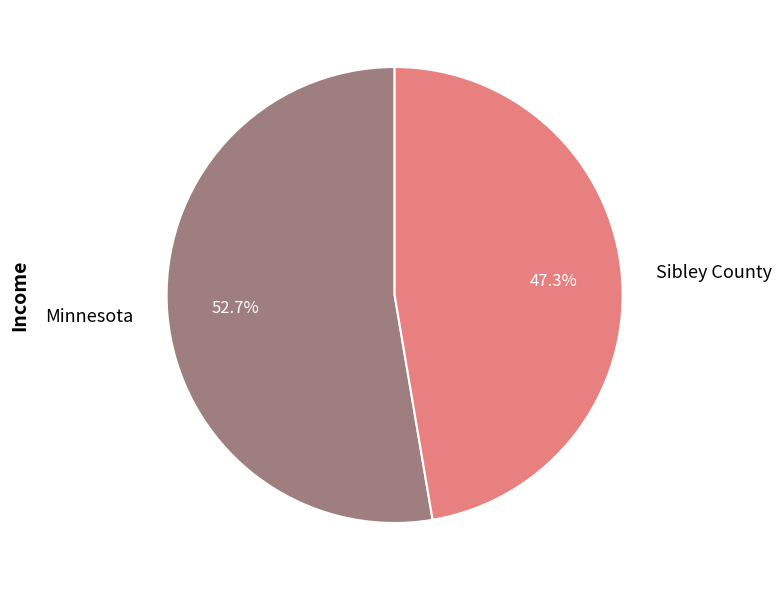

How many segments does this pie chart have?

2